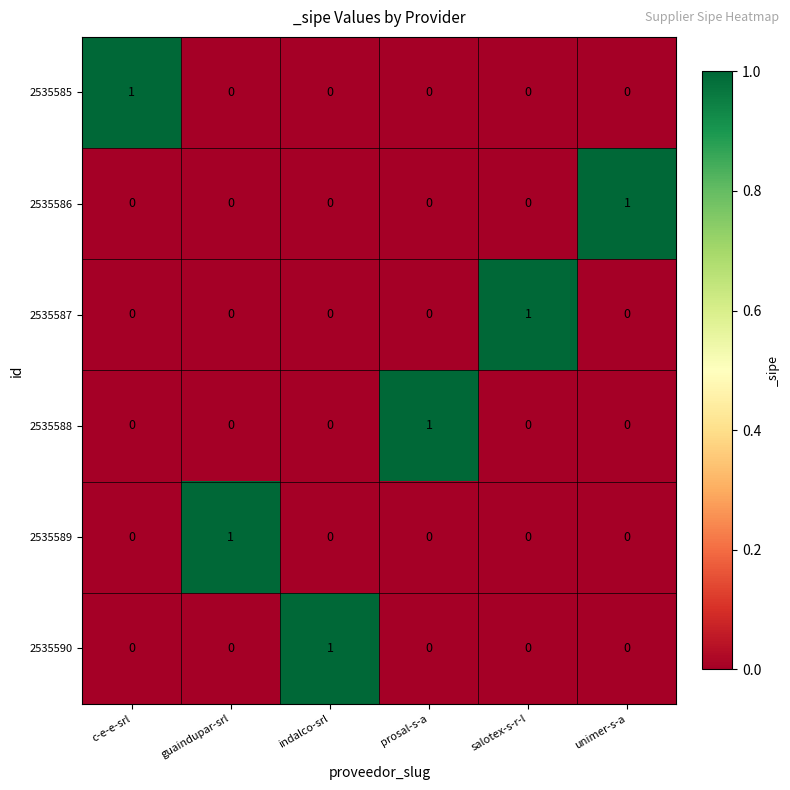

Which category has the highest value in the 2535586 series?

unimer-s-a